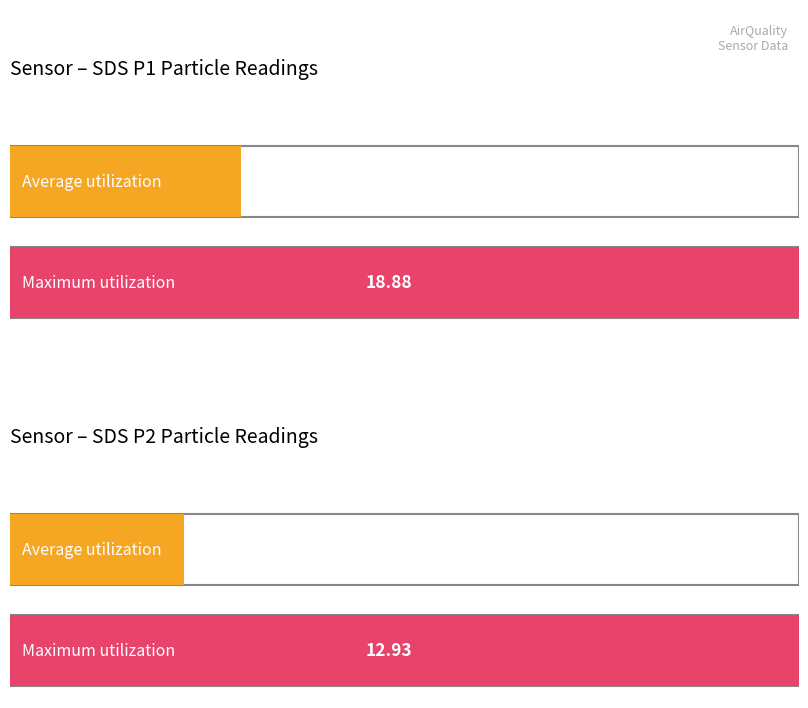

What is the average value of the Average utilization series?

4.2